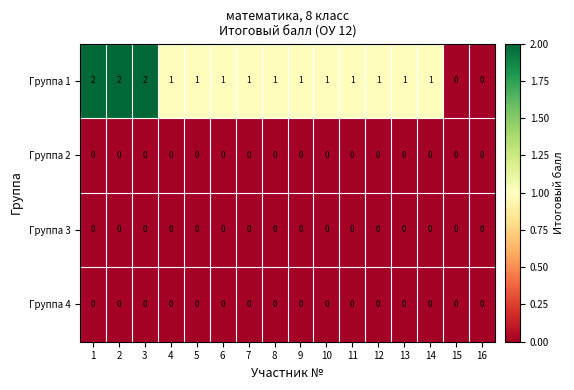

Which series has the widest spread of values?

Группа 1